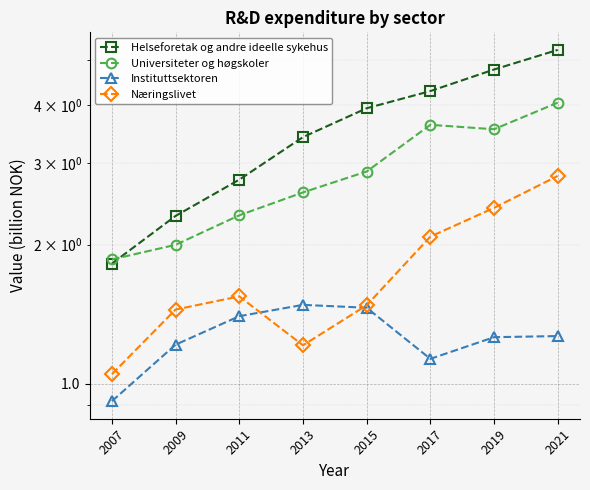

What is the value of the Helseforetak og andre ideelle sykehus point at the 5th from the left?

3.9